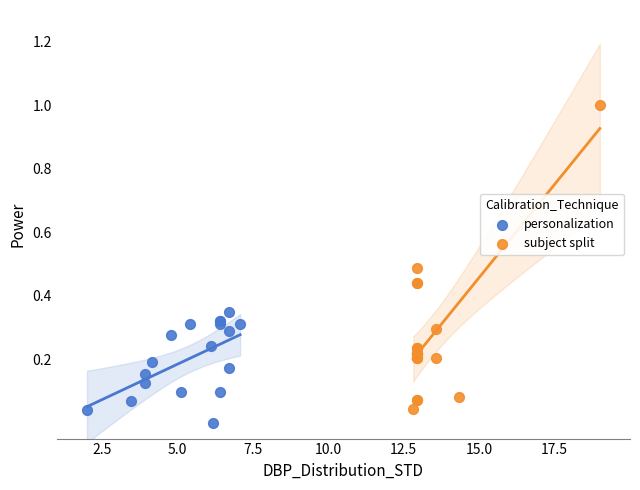

Which series has the largest Y range (max minus min)?

subject split